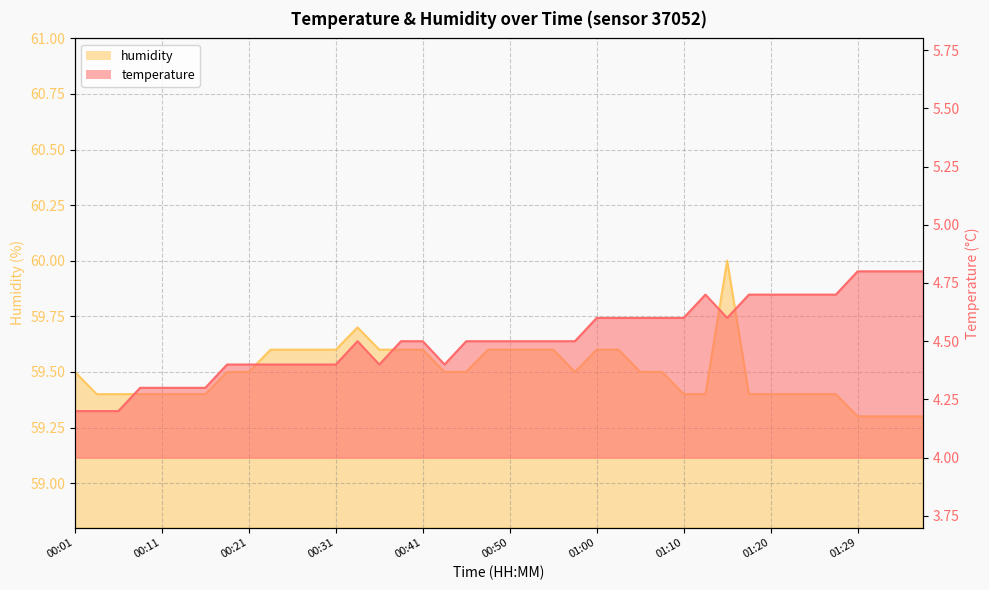

Between 00:16 and 00:08, which is larger?

00:16